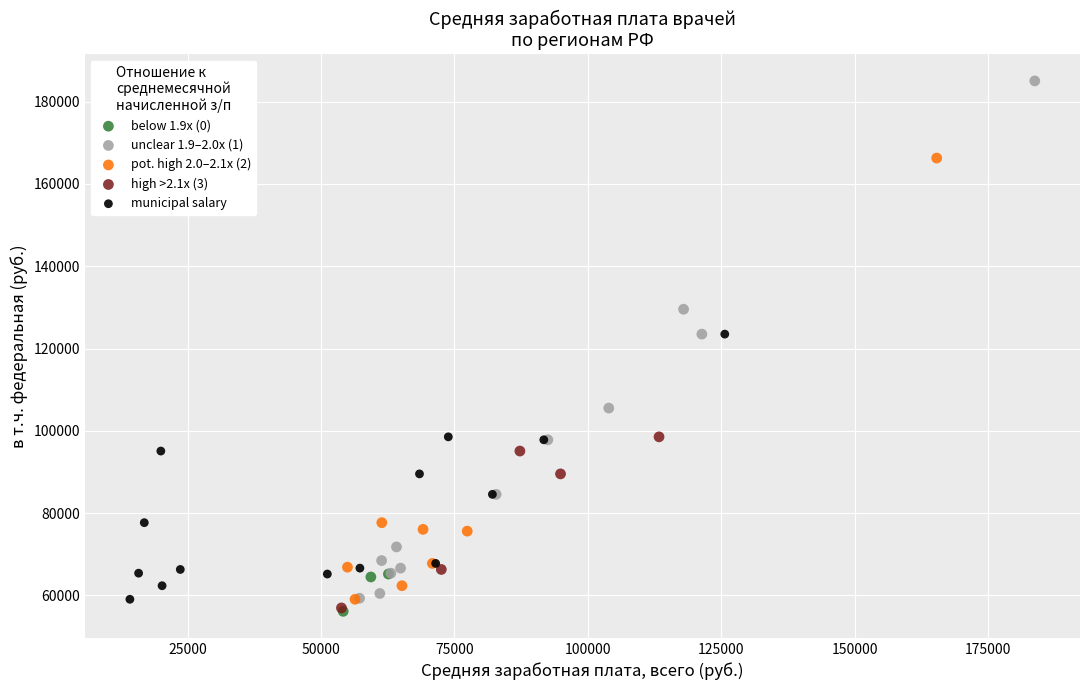

Which series has the largest Y range (max minus min)?

unclear 1.9–2.0x (1)